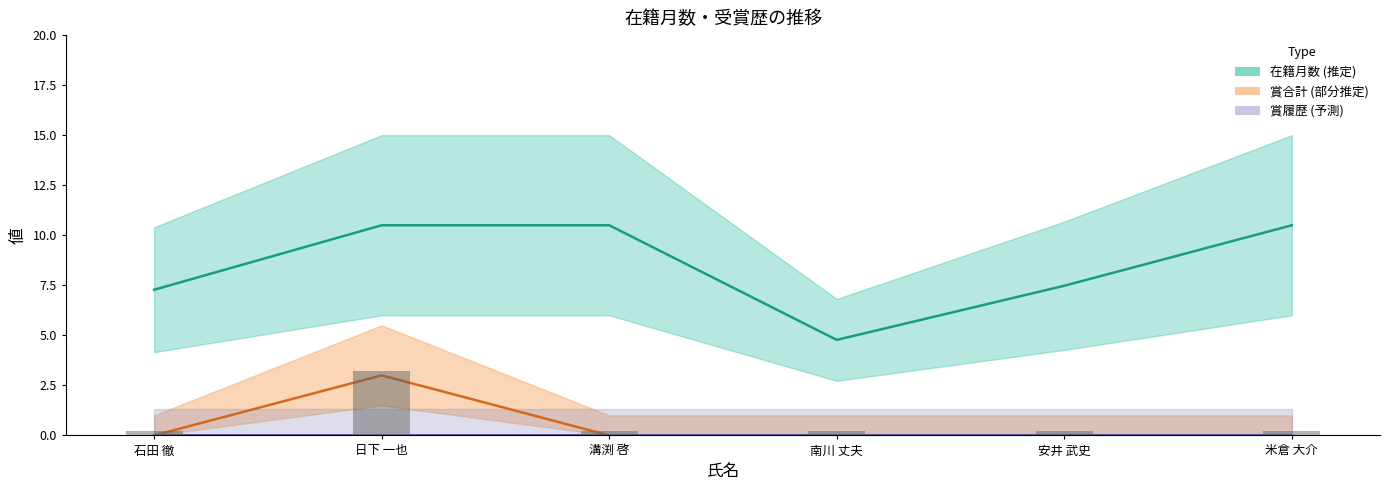

What is the average value?

0.7